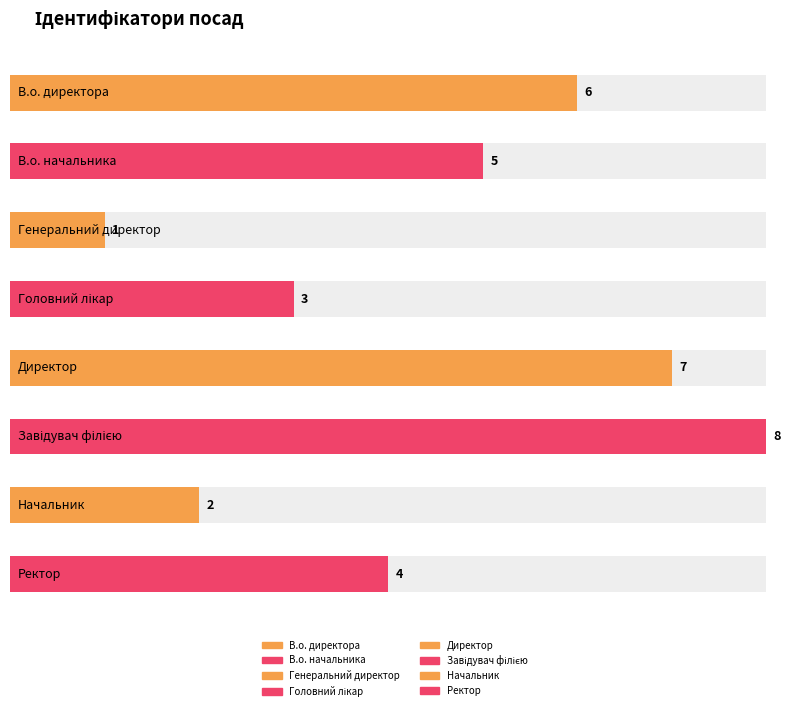

Between В.о. директора and Завідувач філією, which is larger?

Завідувач філією